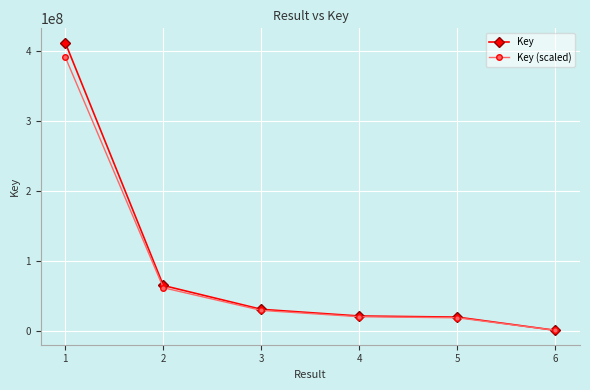

The value of Key at 1 is 412394819.0. True or false?

True